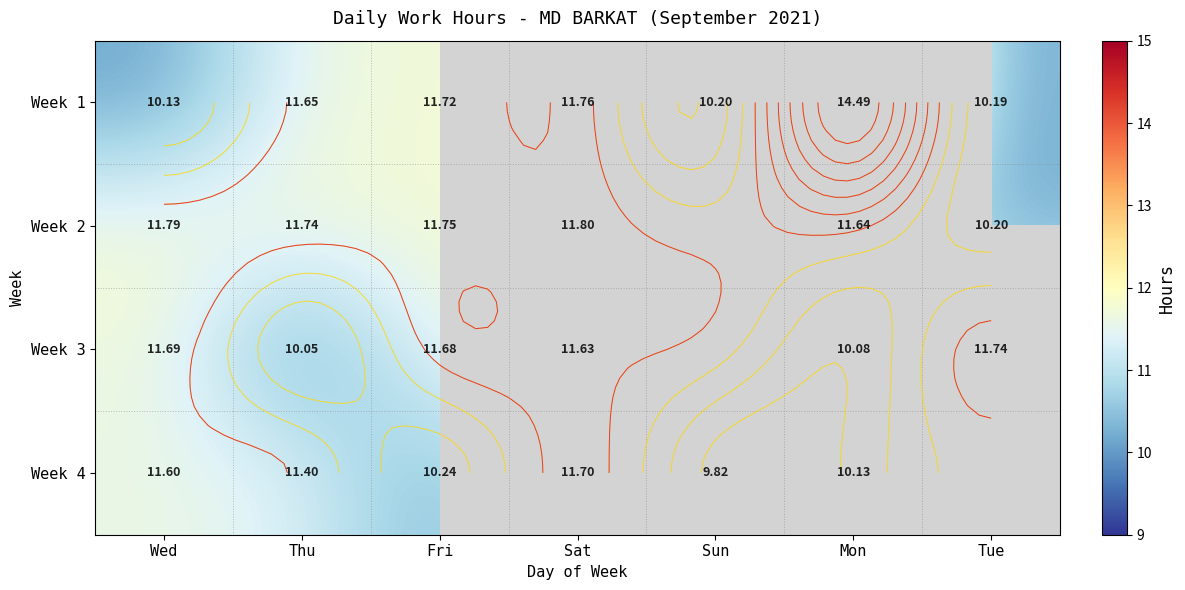

What is the difference between the Week 1 values at Mon and Tue?

4.3